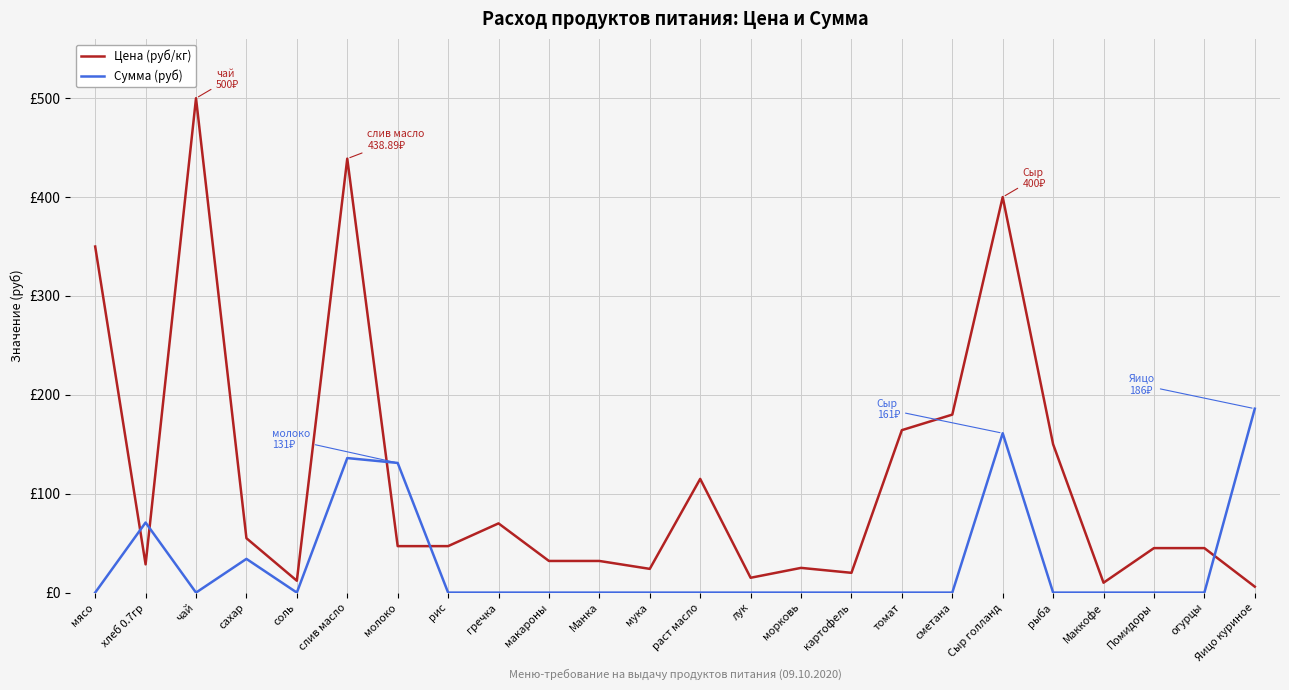

Does the chart display data point markers on the line(s)?

No